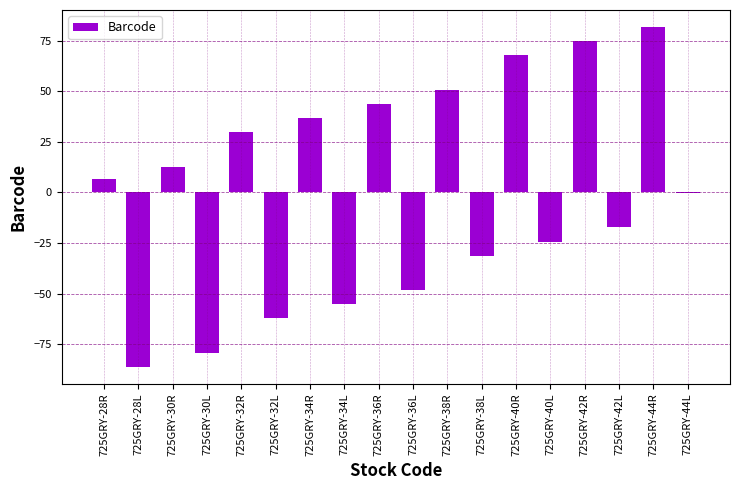

What is the sum of the values at 725GRY-38L and 725GRY-34L?

-86.6